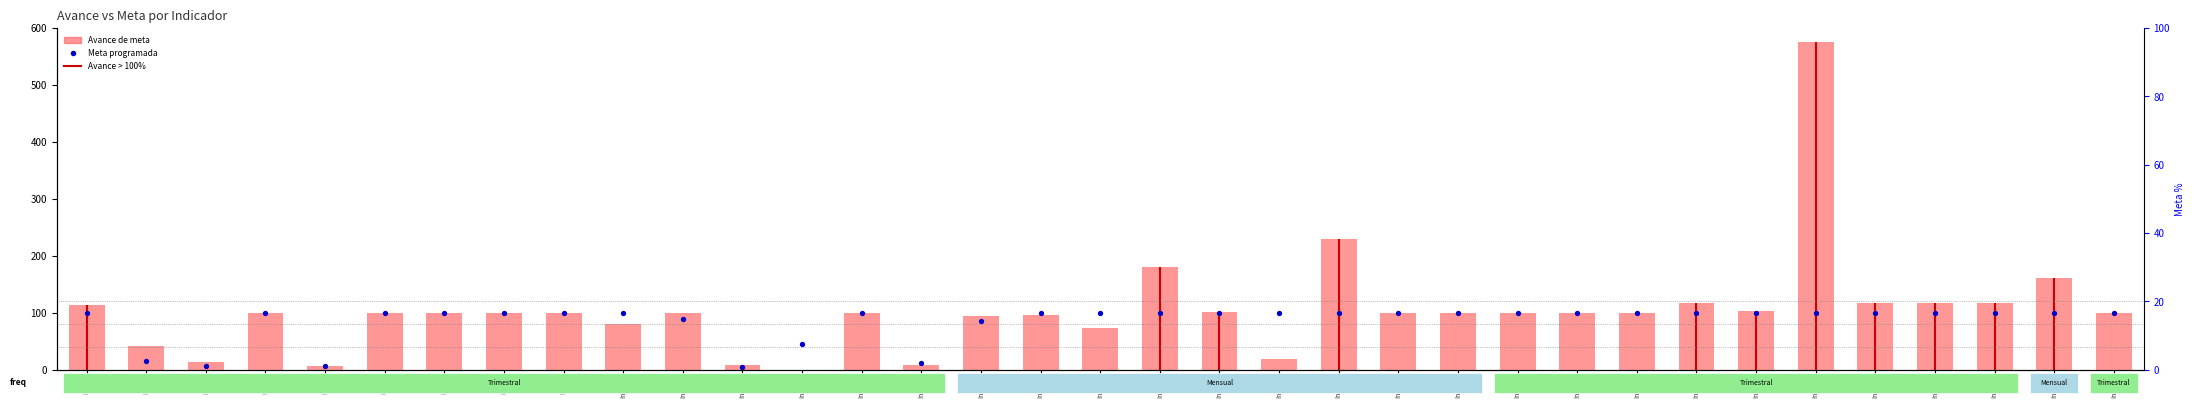

Which series has the largest total across all categories?

Avance de meta